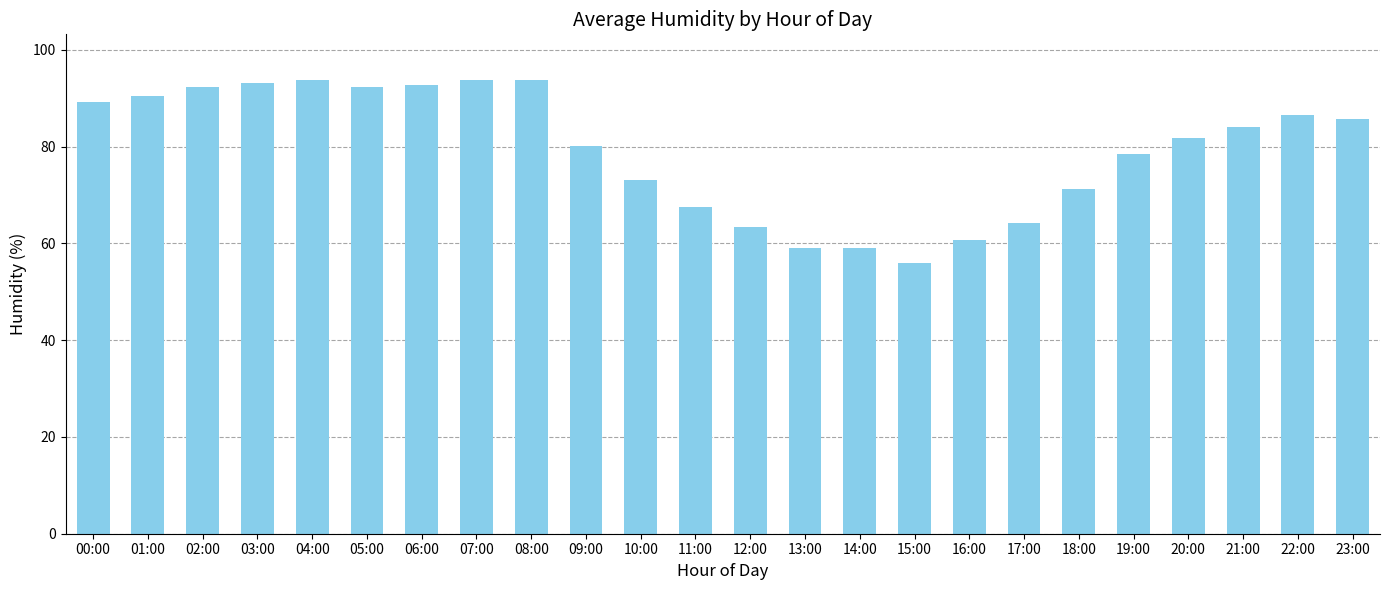

How many values exceed 84?

12